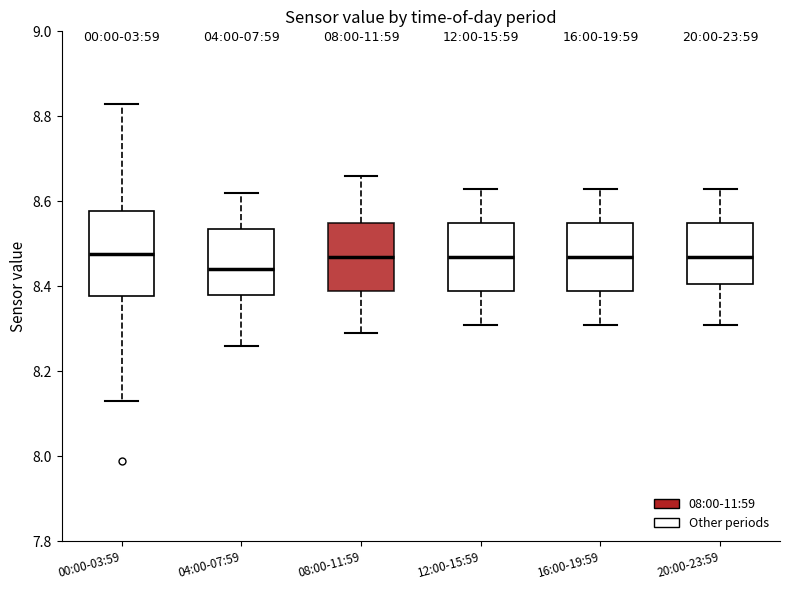

Reading left to right, transcribe this box plot: for each box, give where its median line is, the range the box spans, and where its two whiskers end, as read against the y-axis. The values are not printed on the chart, so give them approximately, as read against the axis.

00:00-03:59: median 8.48, box 8.38 to 8.58, whiskers 8.14 to 8.84
04:00-07:59: median 8.44, box 8.38 to 8.54, whiskers 8.26 to 8.62
08:00-11:59: median 8.48, box 8.40 to 8.56, whiskers 8.30 to 8.66
12:00-15:59: median 8.48, box 8.40 to 8.56, whiskers 8.32 to 8.64
16:00-19:59: median 8.48, box 8.40 to 8.56, whiskers 8.32 to 8.64
20:00-23:59: median 8.48, box 8.40 to 8.56, whiskers 8.32 to 8.64